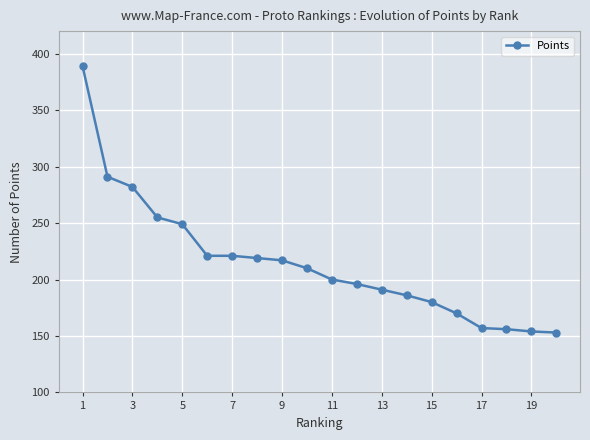

What is the value of the 12th point from the left?

196